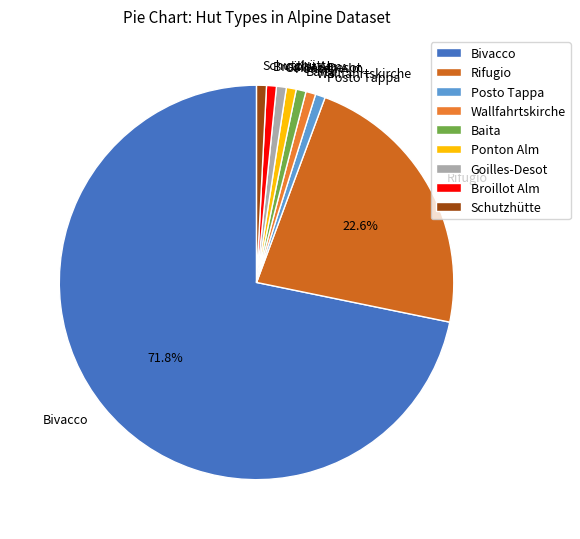

What portion of the pie excludes Bivacco?

28.2%